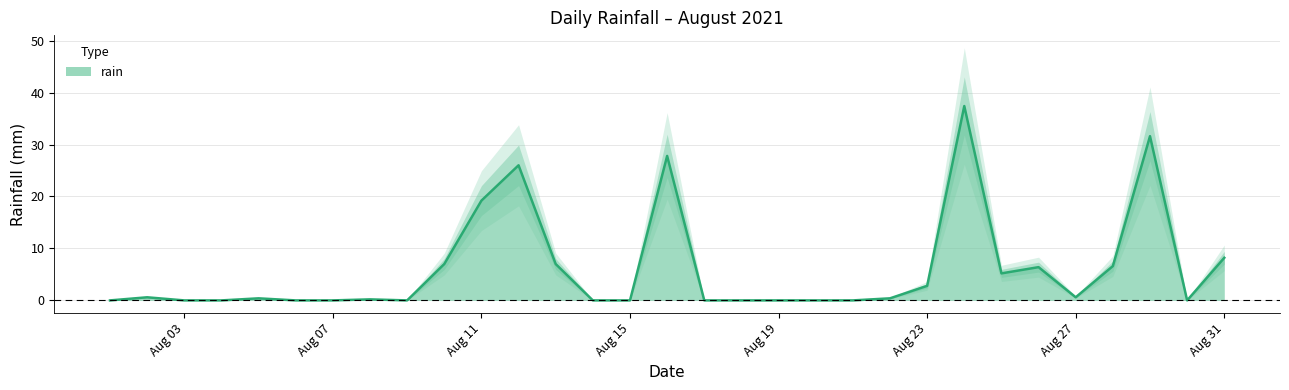

Which label corresponds to the largest value in the chart?

2021-08-24